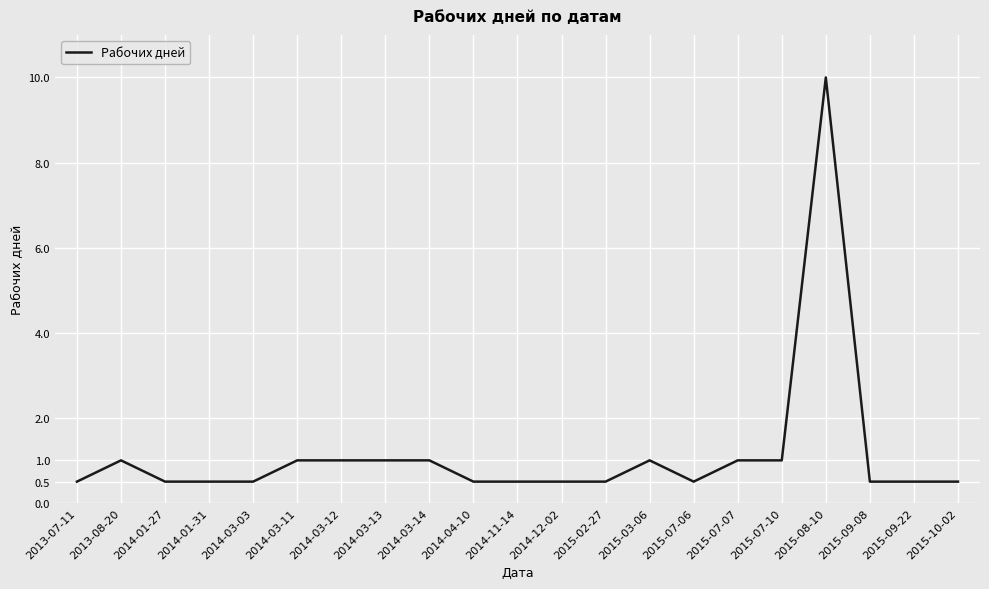

What is the maximum value shown in the chart?

10.0